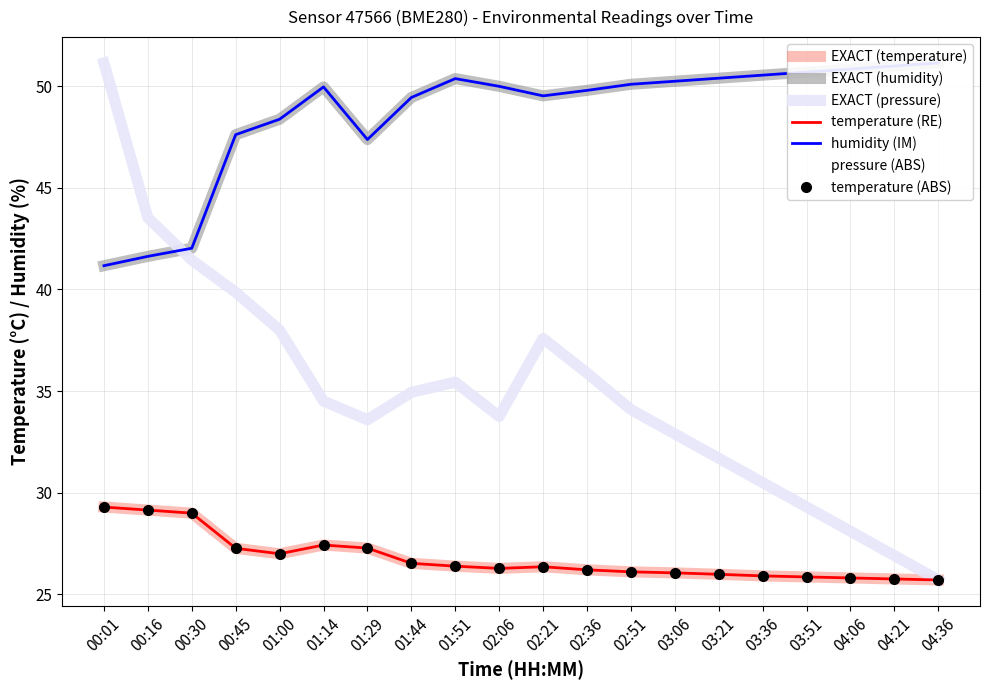

True or false: temperature and pressure_norm intersect in this chart.

False